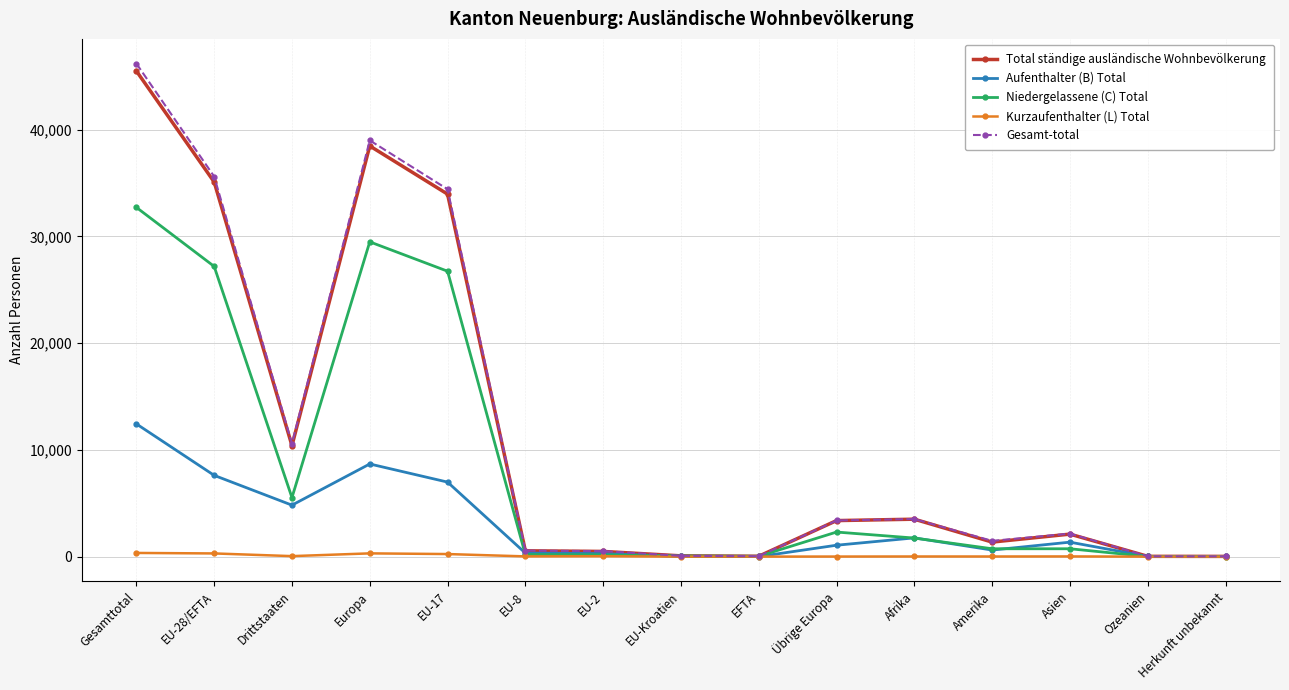

What is the average value of the Aufenthalter (B) Total series?

3066